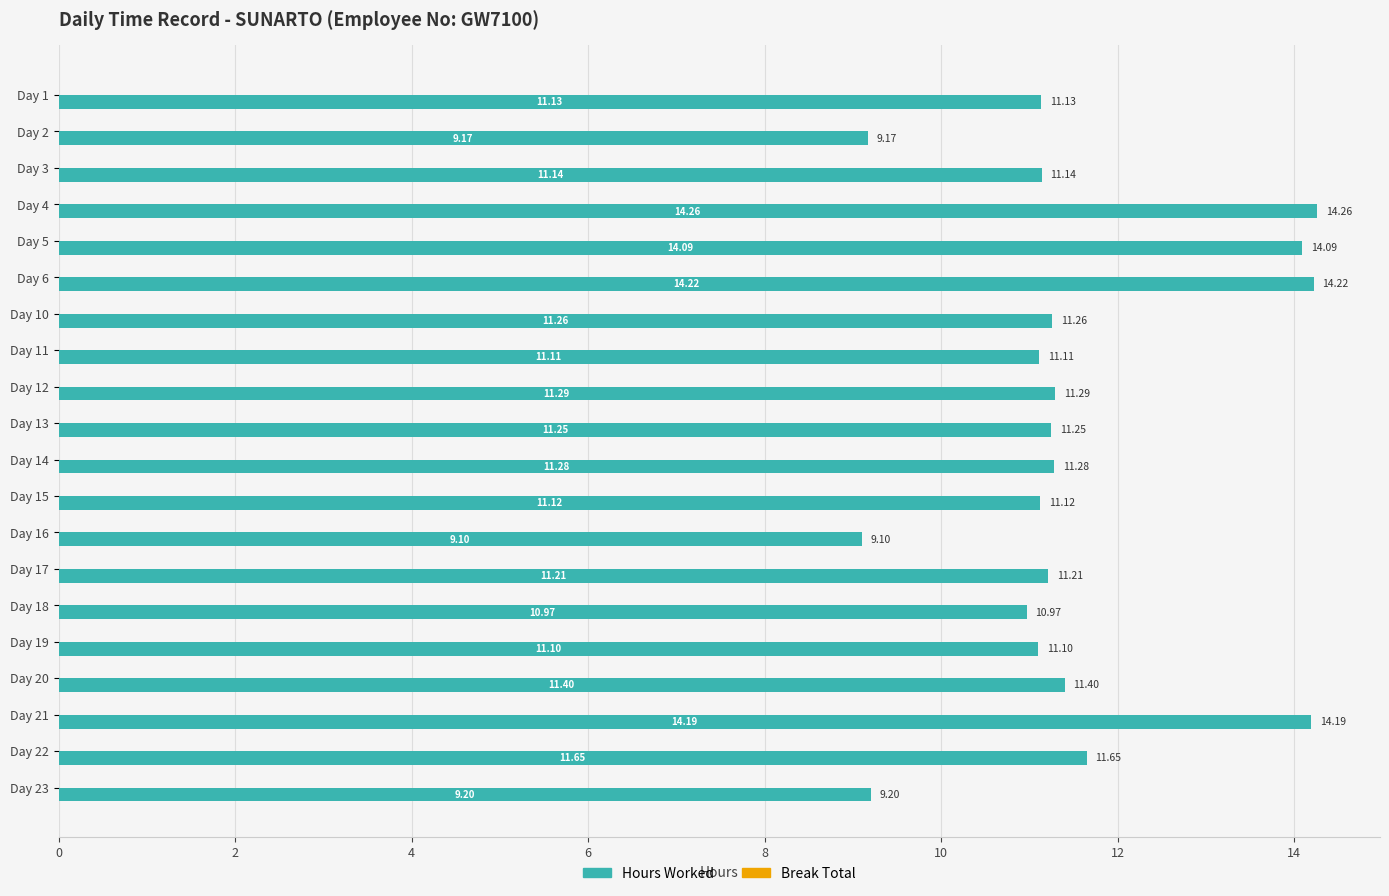

List the labels in order of value, largest first.

Day 4, Day 6, Day 21, Day 5, Day 22, Day 20, Day 12, Day 14, Day 10, Day 13, Day 17, Day 3, Day 1, Day 15, Day 11, Day 19, Day 18, Day 23, Day 2, Day 16